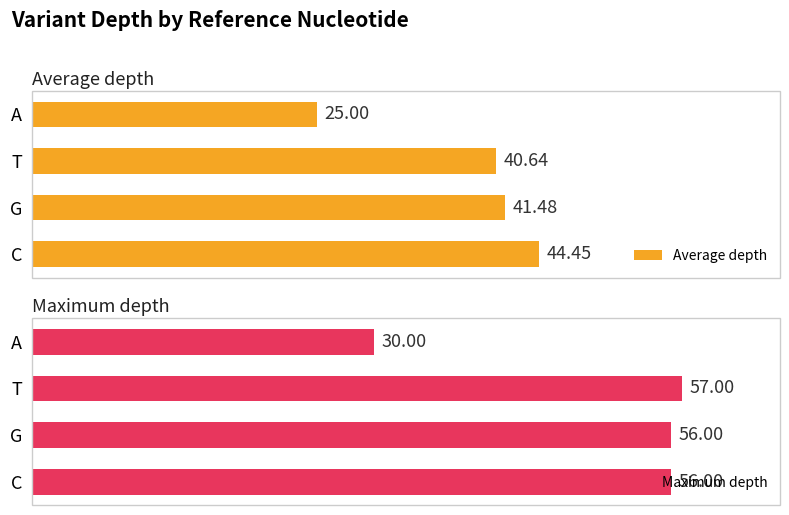

Reading left to right, extract all data points from this chart.

Average depth: 25.0	40.6	41.5	44.5
Maximum depth: 30.0	57.0	56.0	56.0